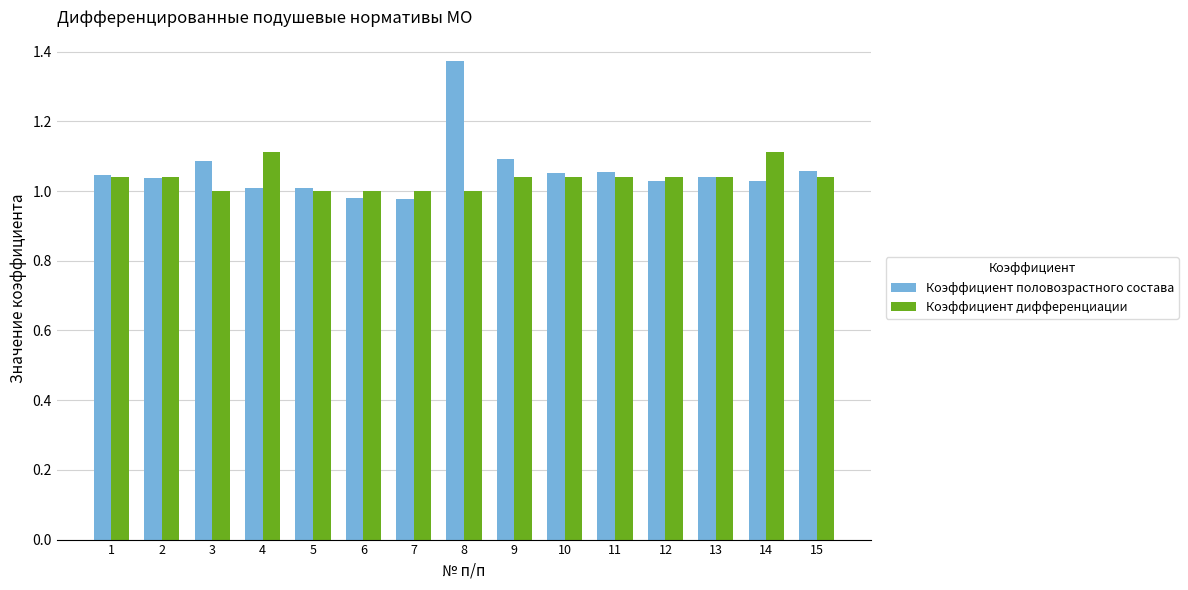

How many values in the Коэффициент половозрастного состава series are below 1?

2